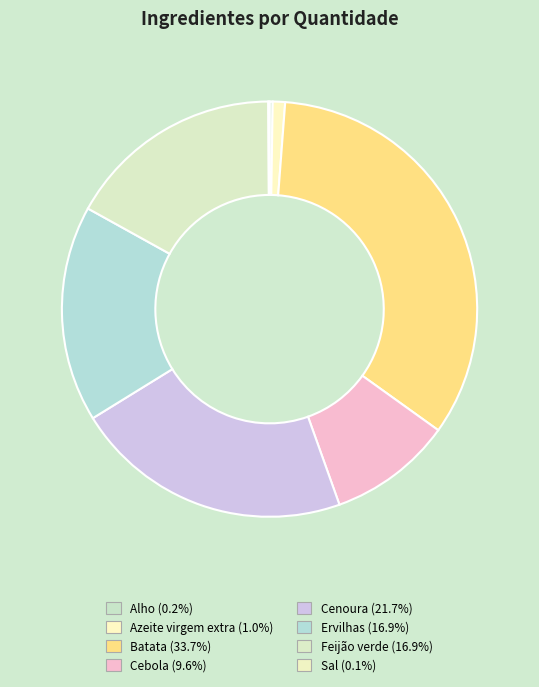

Is Sal the majority of the pie?

No